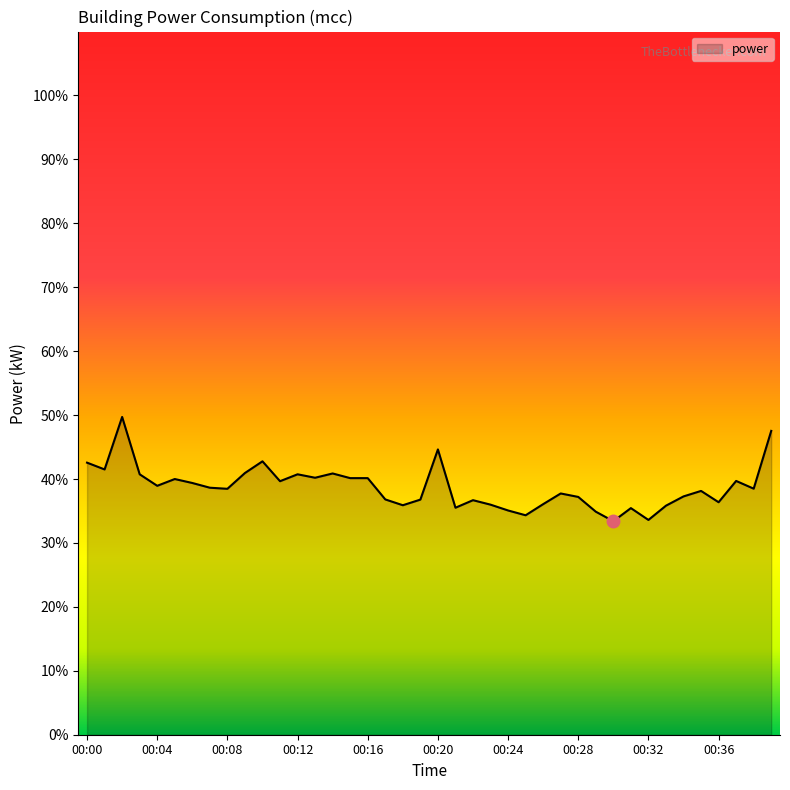

What is the maximum value shown in the chart?

49.7